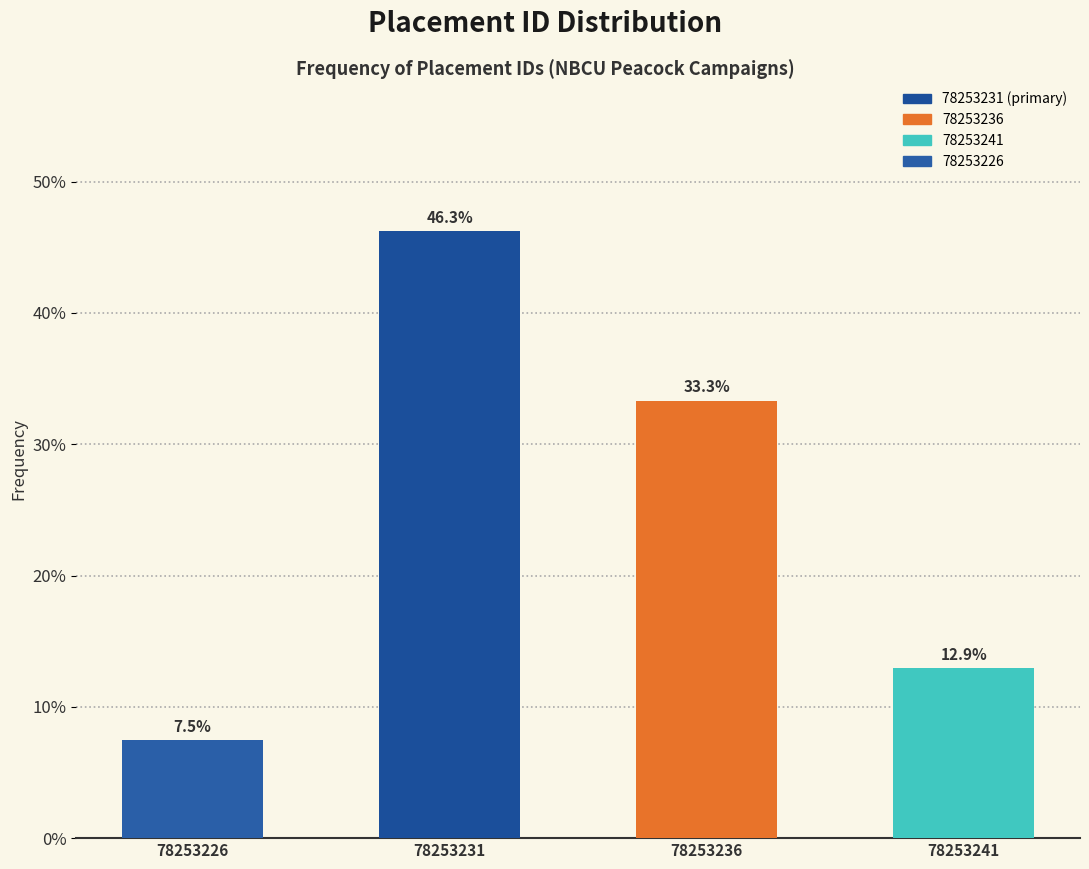

Reading right to left, extract all data points from this chart.

12.9	33.3	46.3	7.5